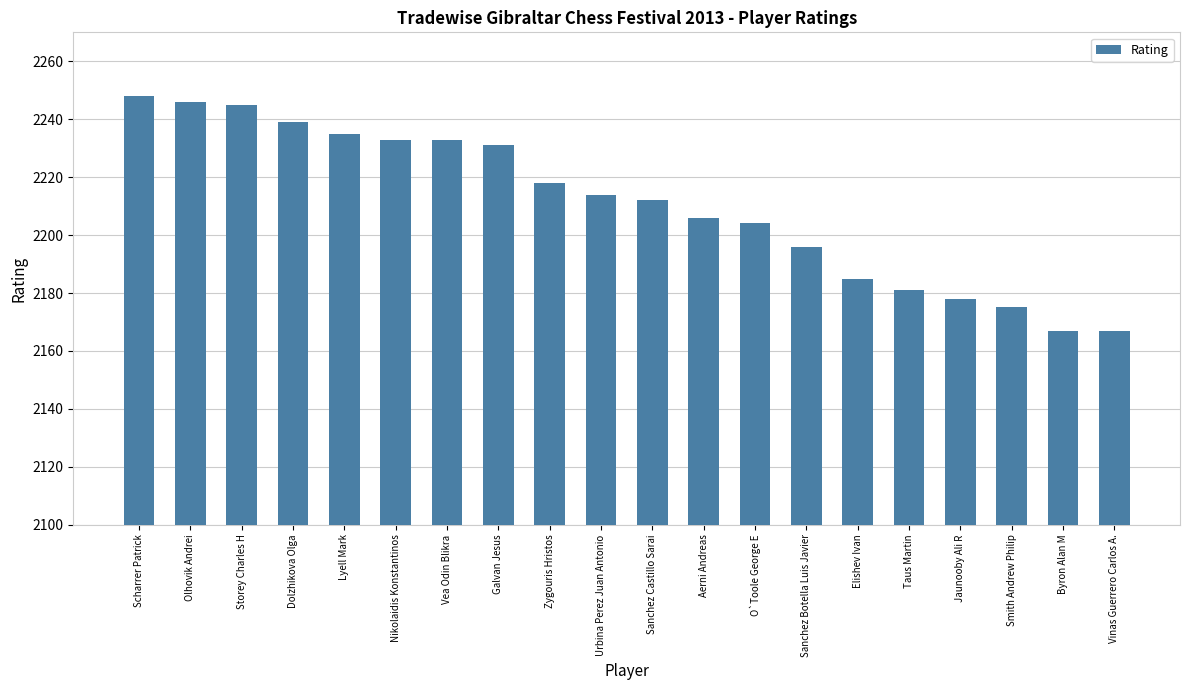

What is the greatest value displayed?

2248